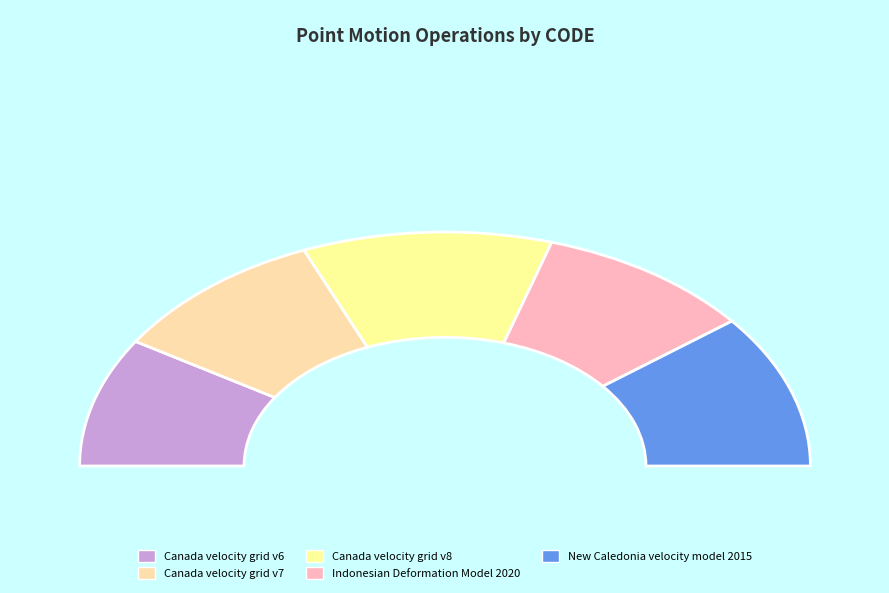

Is the sum of Indonesian Deformation Model 2020 and Canada velocity grid v6 greater than half?

No